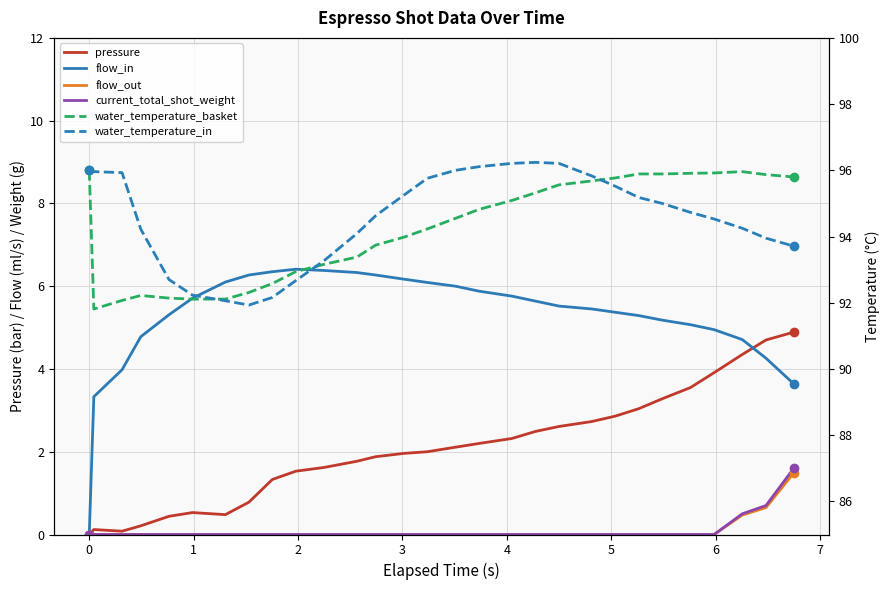

What are all the series names shown in the legend?

pressure, flow_in, flow_out, current_total_shot_weight, water_temperature_basket, water_temperature_in